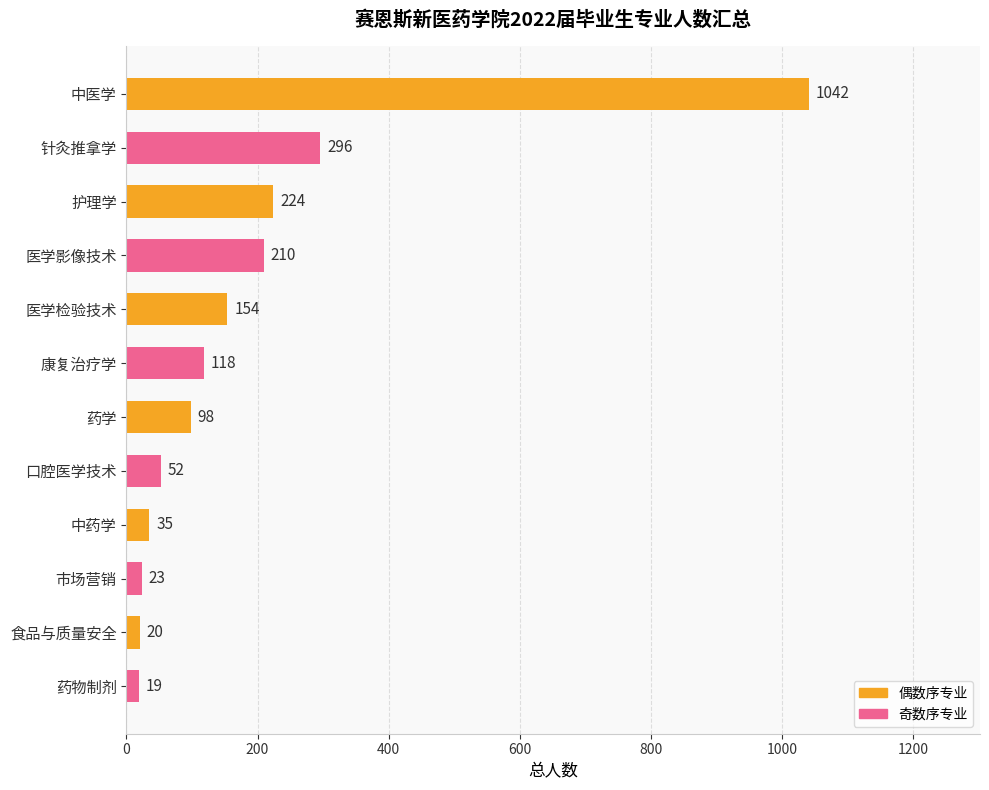

At which category does the chart reach its minimum across all series?

药物制剂